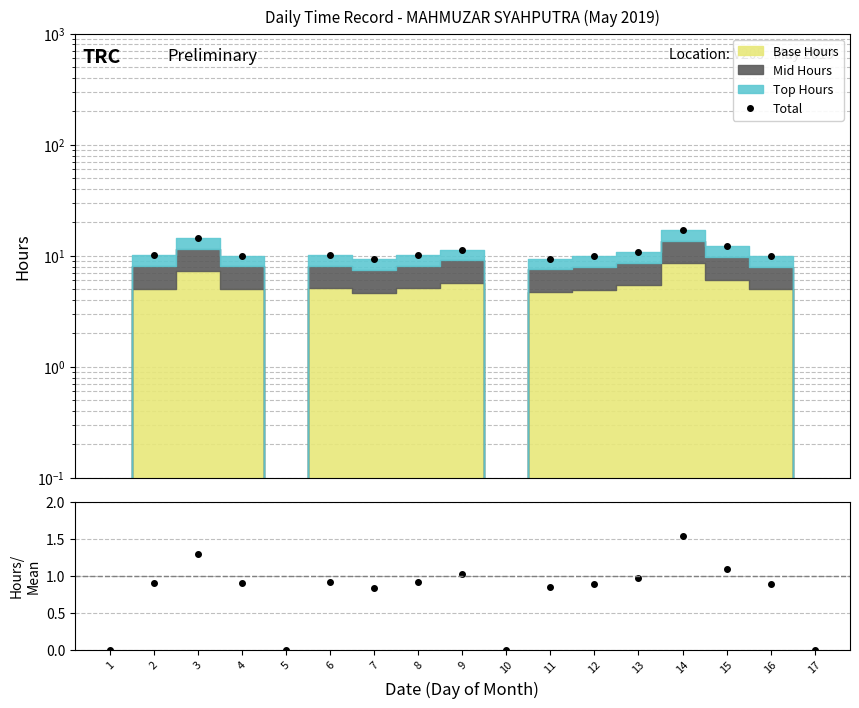

At how many categories does at least one series exceed 5?

13